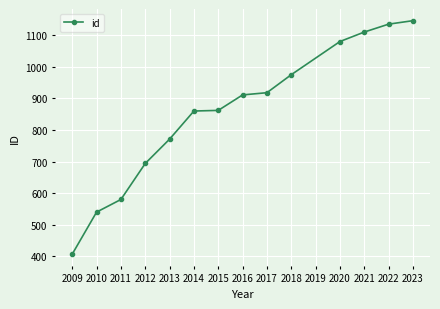

What is the greatest value displayed?

1146